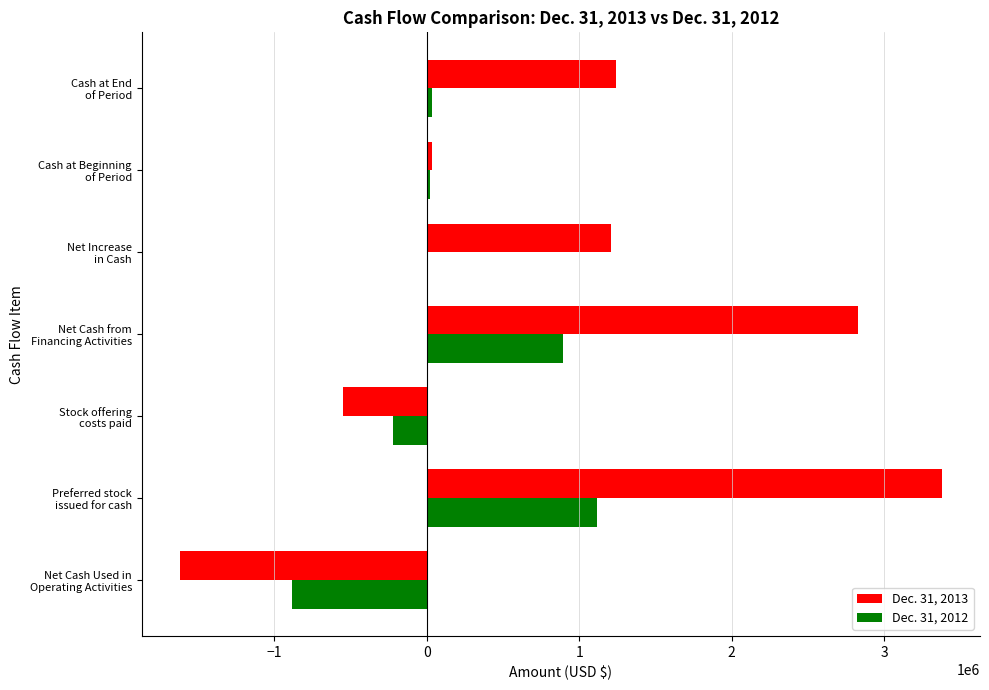

What is the highest value of the Dec. 31, 2013 series?

3380000